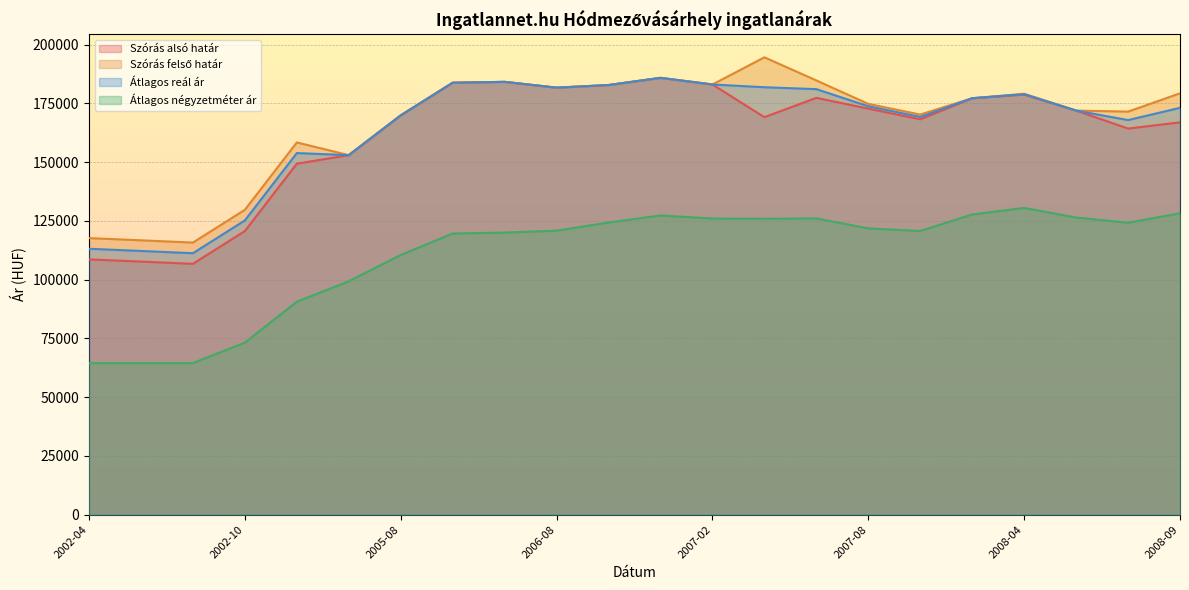

Where is the first local maximum for Átlagos négyzetméter ár?

2006-12